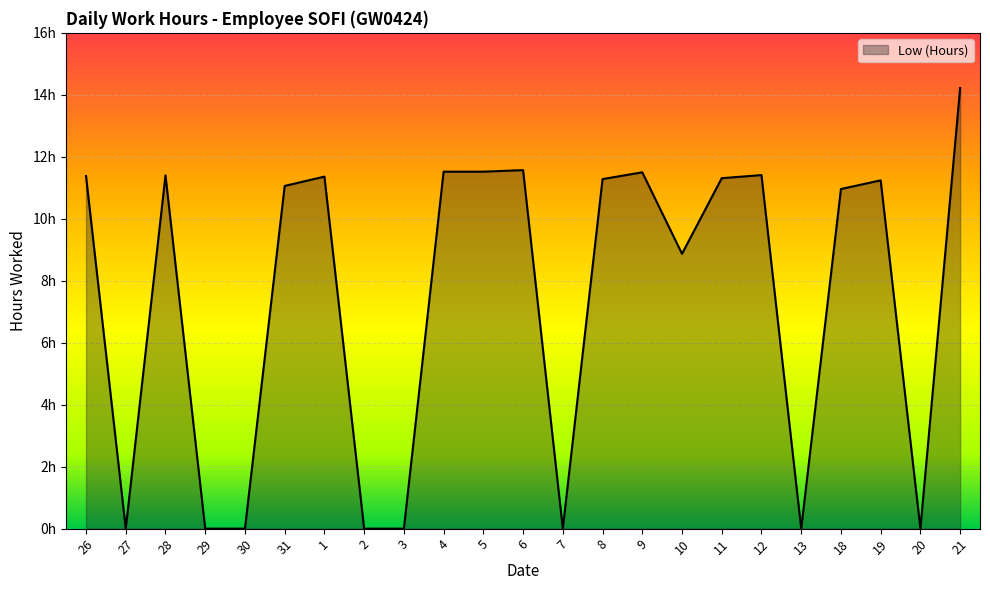

What is the approximate value at 21?

14.2